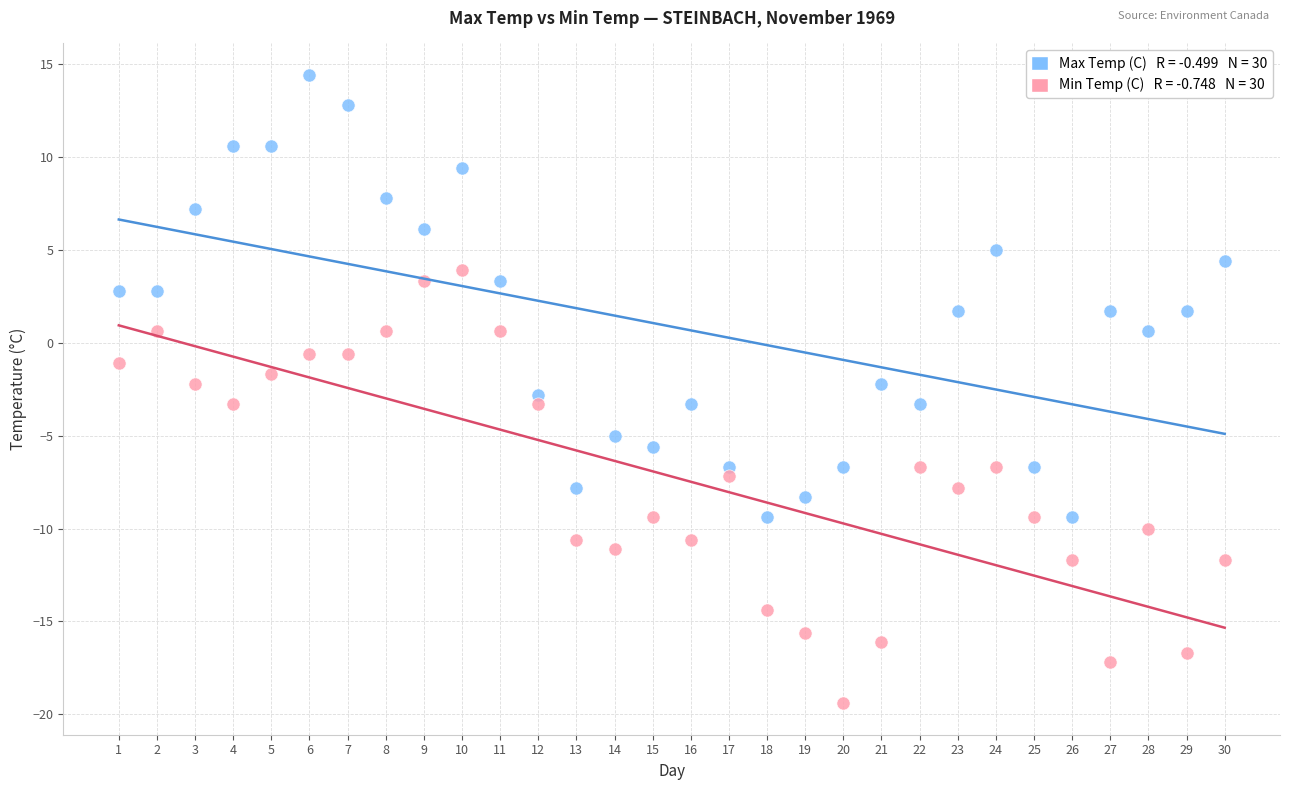

Across all data points, what is the range of Y values (max minus min)?

33.8